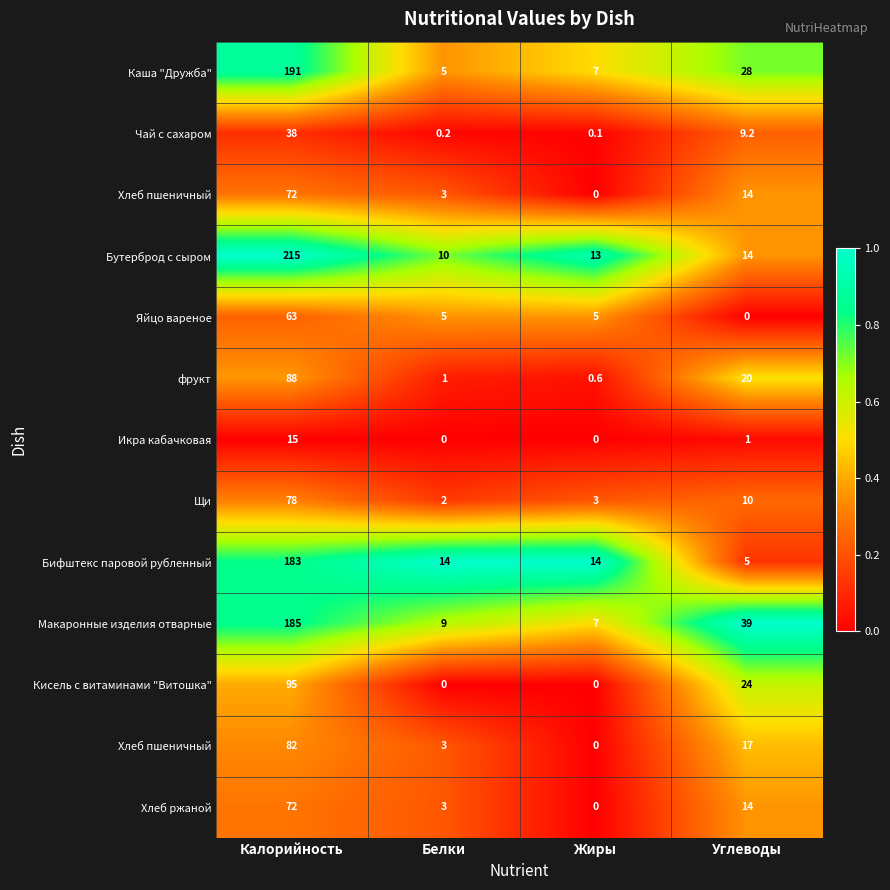

At how many categories does at least one series exceed 0?

4